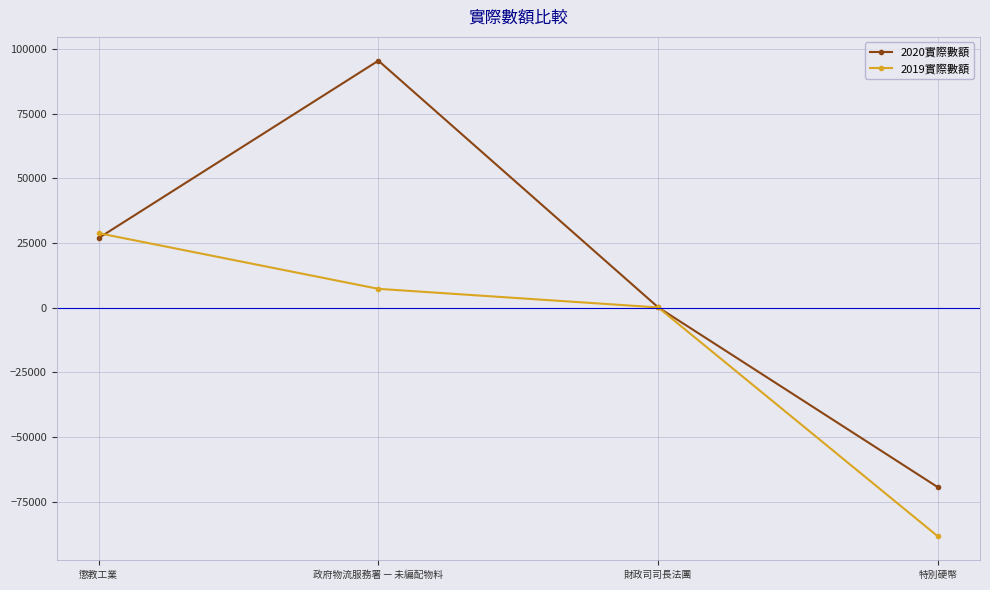

At which label does 2020實際數額 reach its peak?

政府物流服務署 — 未編配物料